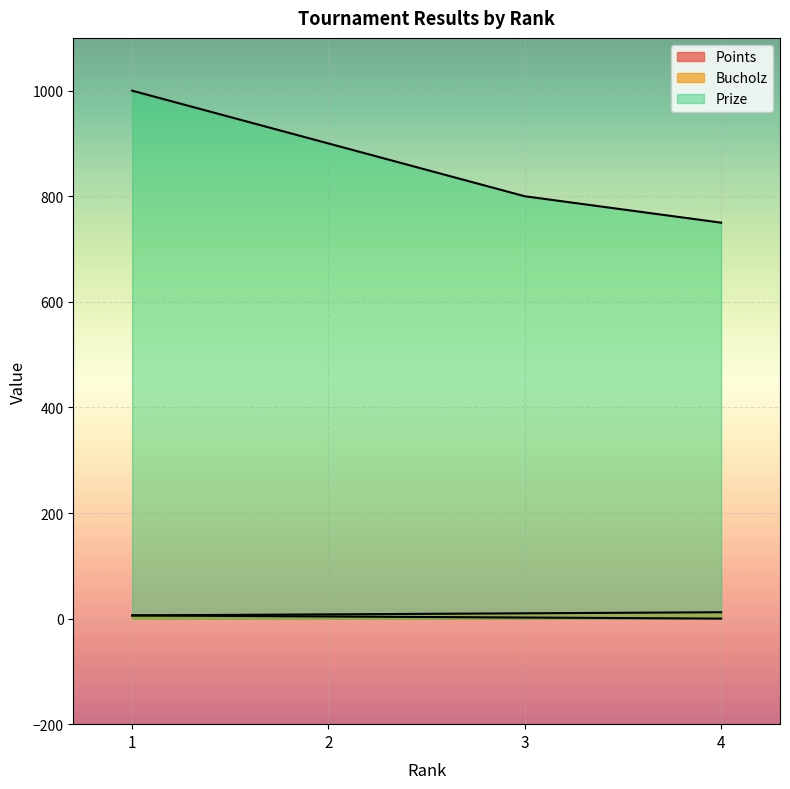

Is it true that Bucholz equals 8 at 2?

True